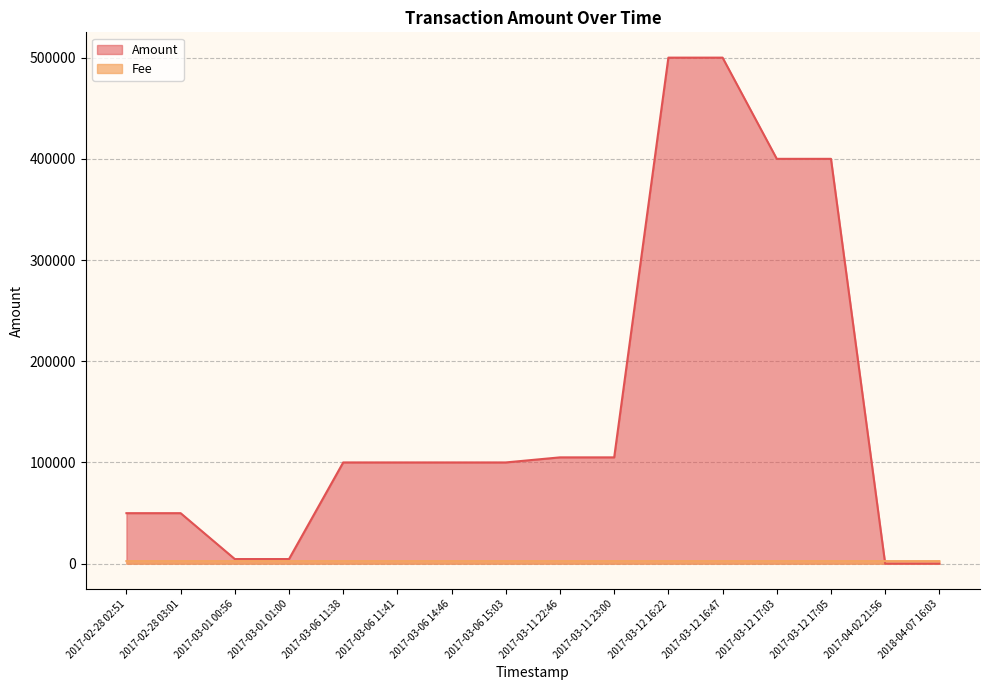

Which category has the highest value across all series?

2017-03-12 16:22